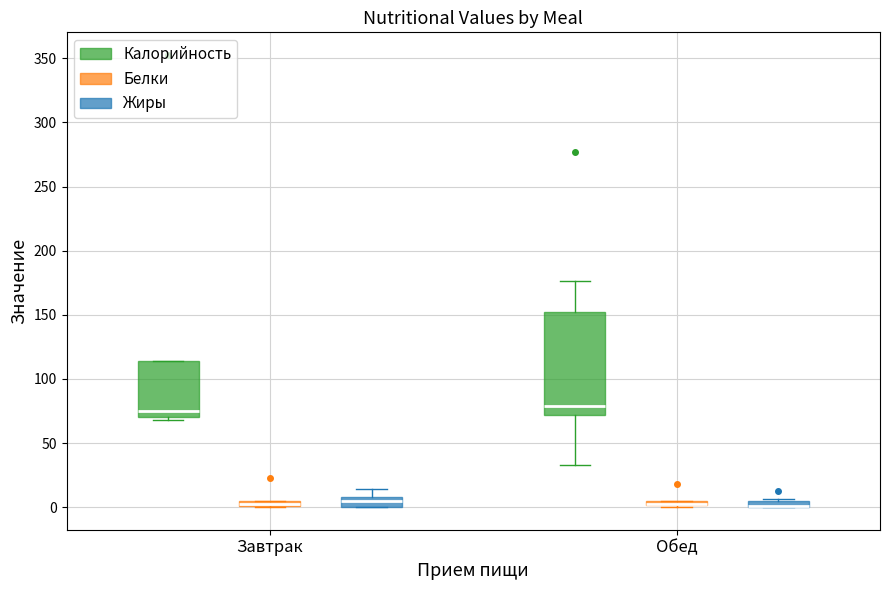

Where is the upper edge of the box for Завтрак (Калорийность) on the y-axis? The values are not printed on the chart, so give them approximately, as read against the axis.

115